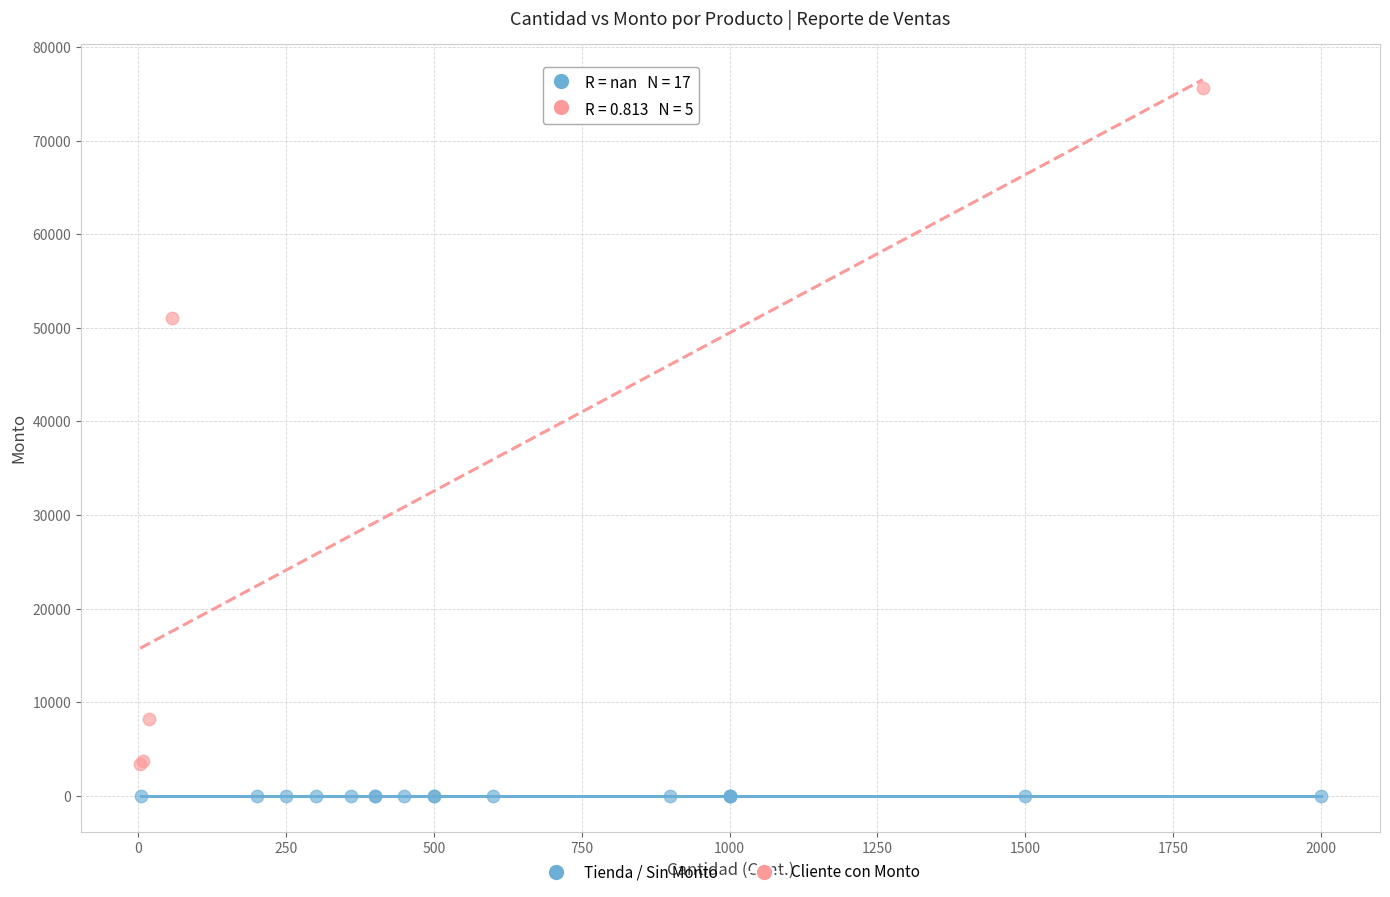

What are all the series names shown in the legend?

Tienda / Sin Monto, Cliente con Monto